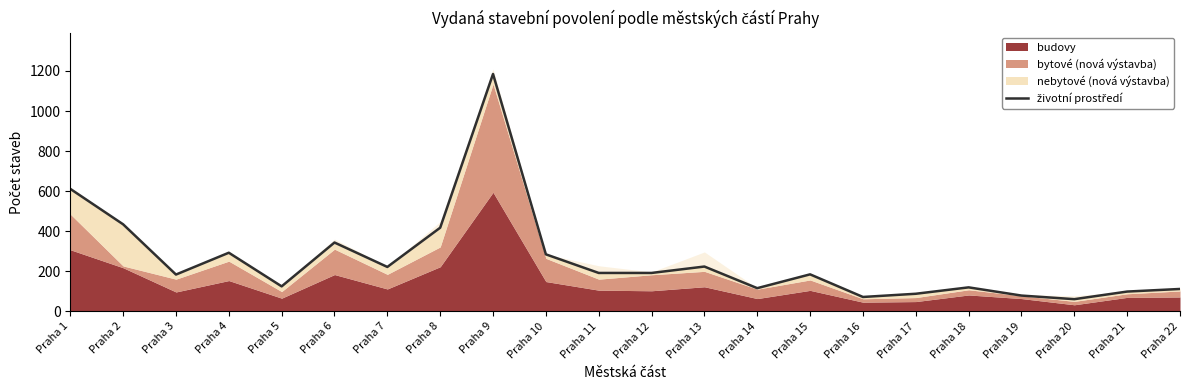

List the labels in order of value, smallest first.

Praha 20, Praha 16, Praha 19, Praha 17, Praha 21, Praha 22, Praha 14, Praha 18, Praha 5, Praha 3, Praha 15, Praha 11, Praha 12, Praha 7, Praha 13, Praha 10, Praha 4, Praha 6, Praha 8, Praha 2, Praha 1, Praha 9